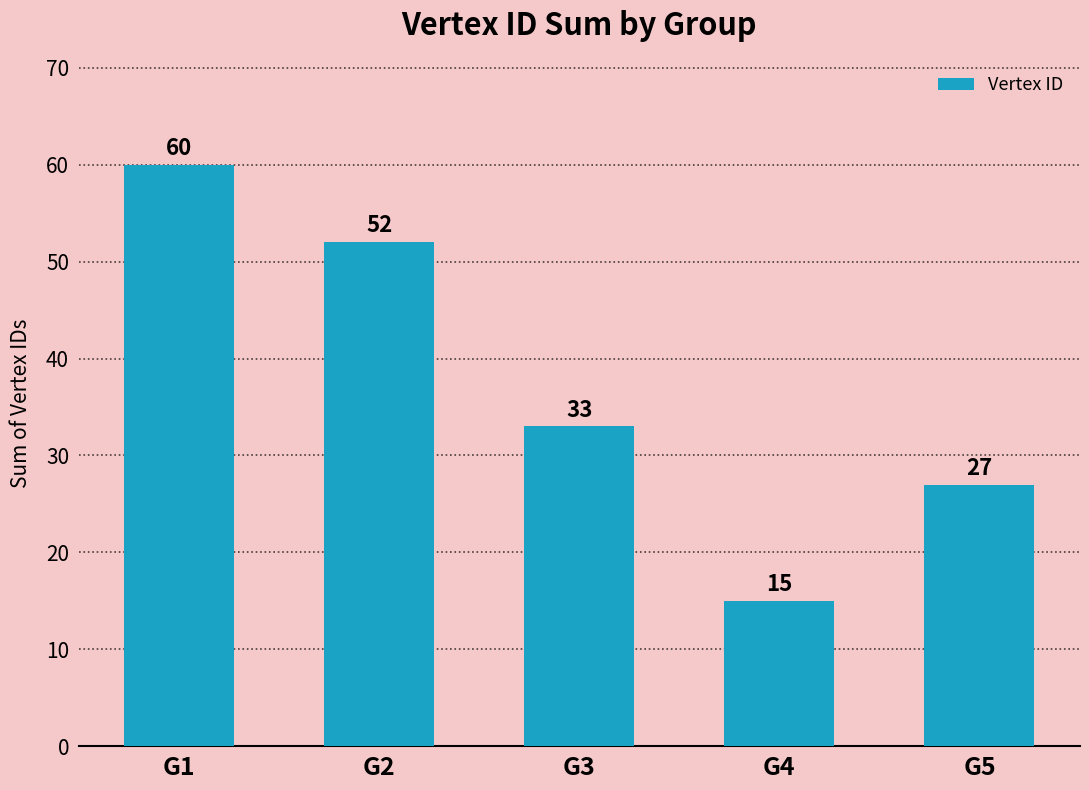

The value at G2 is 52. True or false?

True